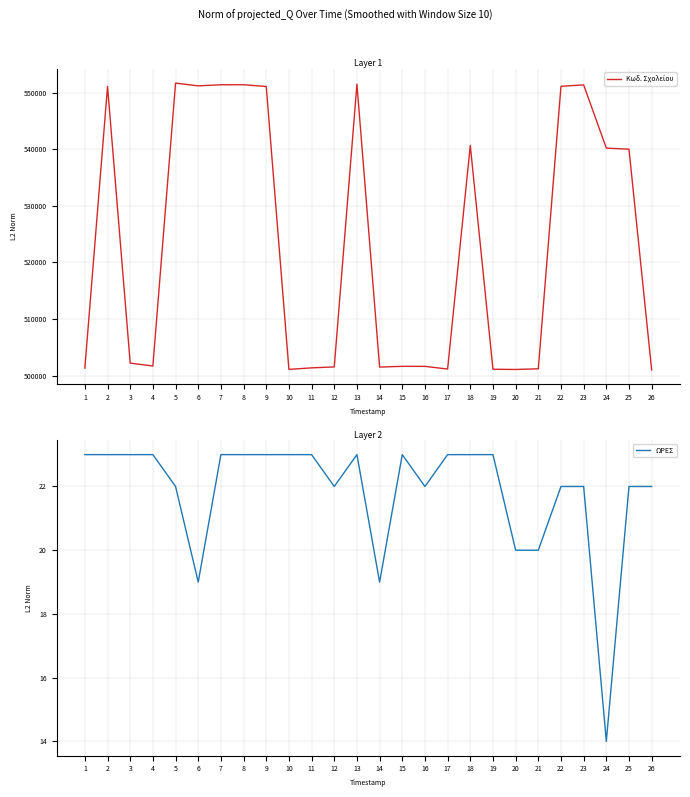

What is the minimum value shown in the chart?

14